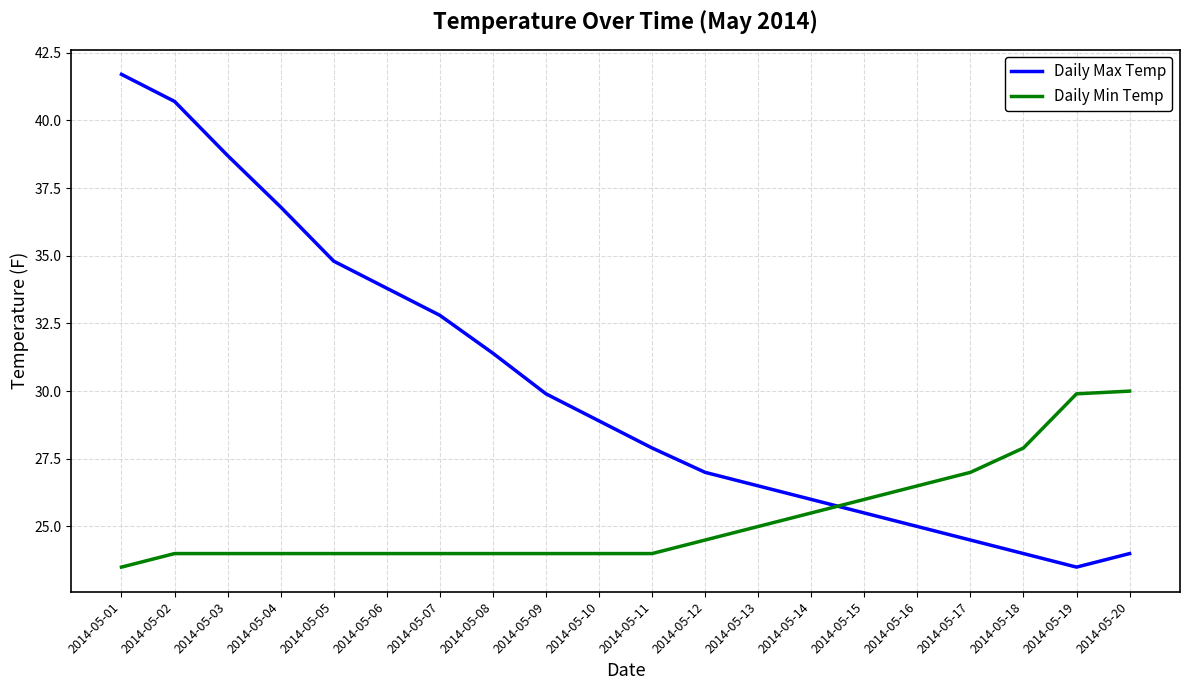

What is the maximum value shown in the chart?

41.7